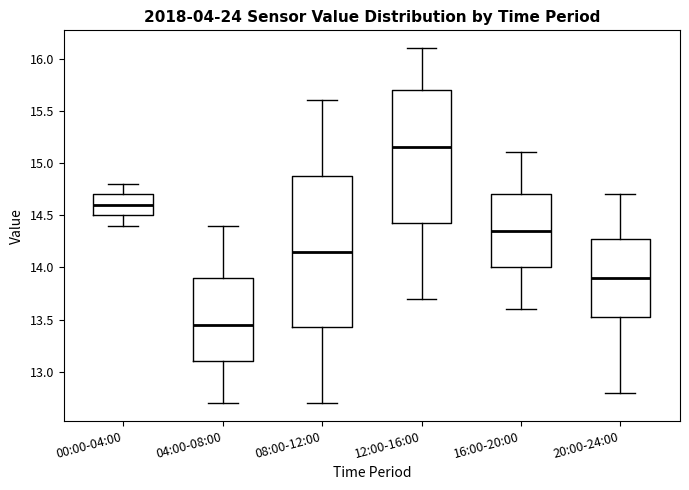

Reading left to right, transcribe this box plot: for each box, give where its median line is, the range the box spans, and where its two whiskers end, as read against the y-axis. The values are not printed on the chart, so give them approximately, as read against the axis.

00:00-04:00: median 14.60, box 14.50 to 14.70, whiskers 14.40 to 14.80
04:00-08:00: median 13.45, box 13.10 to 13.90, whiskers 12.70 to 14.40
08:00-12:00: median 14.15, box 13.45 to 14.90, whiskers 12.70 to 15.60
12:00-16:00: median 15.15, box 14.45 to 15.70, whiskers 13.70 to 16.10
16:00-20:00: median 14.35, box 14.00 to 14.70, whiskers 13.60 to 15.10
20:00-24:00: median 13.90, box 13.55 to 14.30, whiskers 12.80 to 14.70